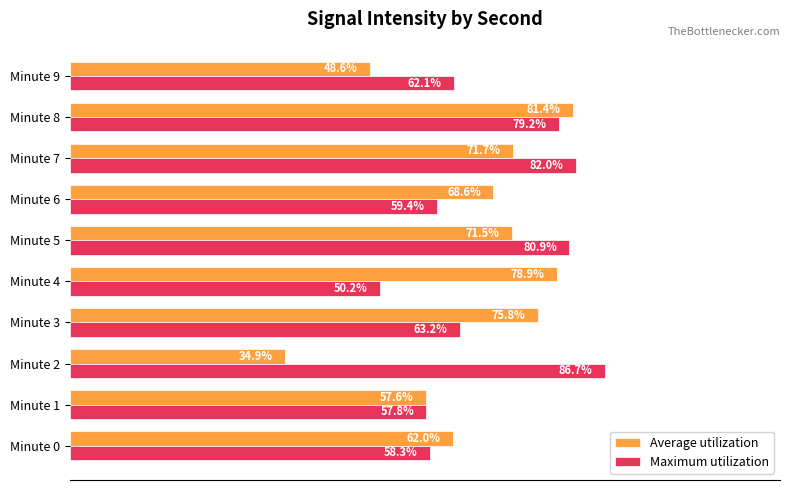

At which label is Average utilization closest to 58?

Minute 1